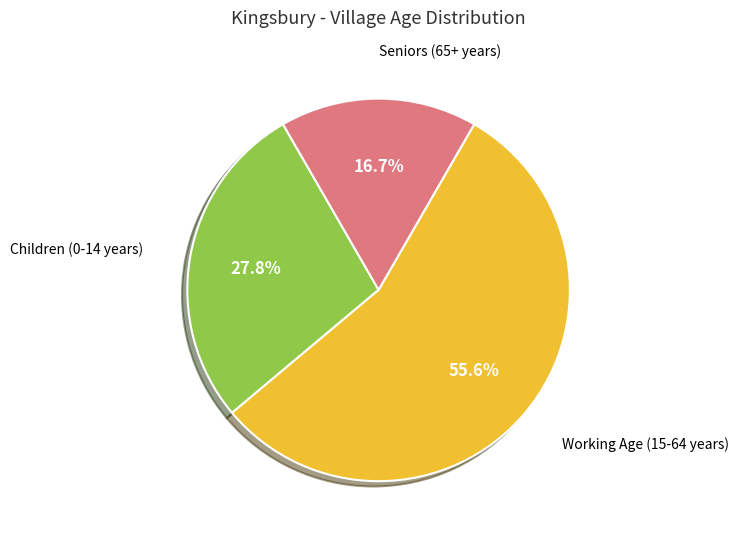

Is there a majority slice in this chart?

Yes